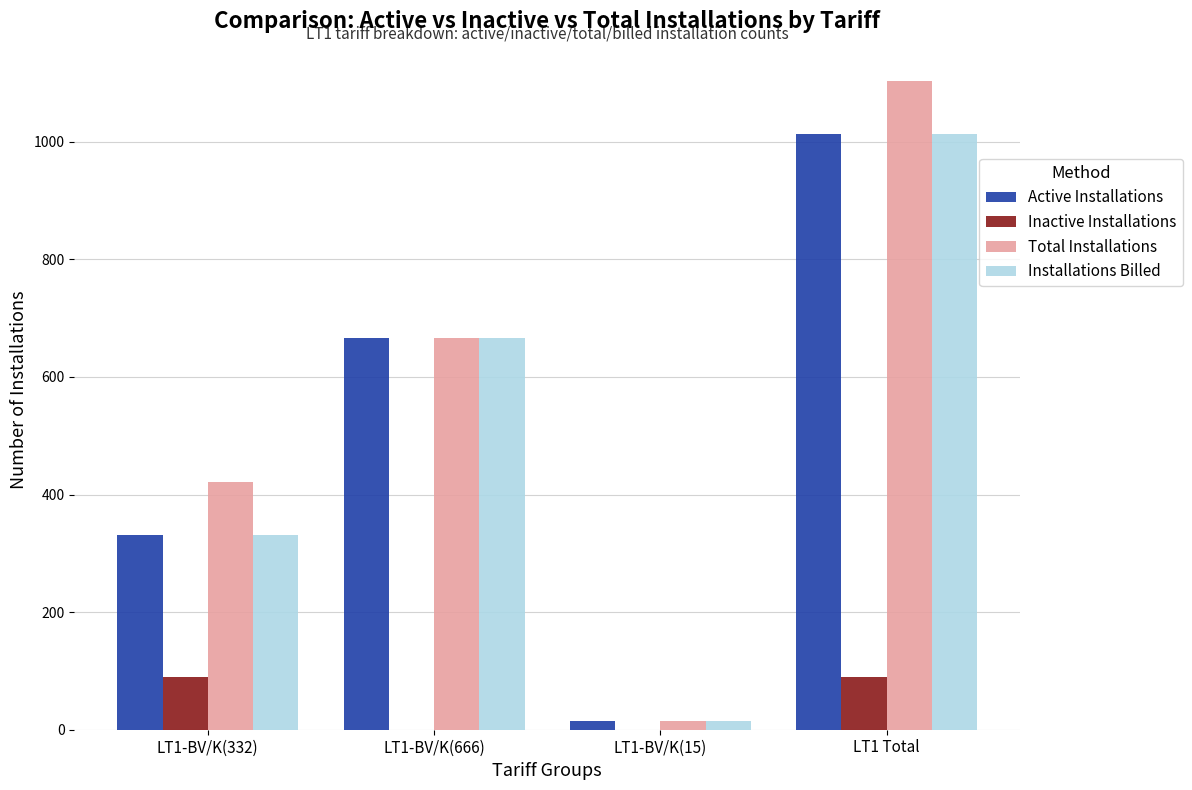

The Installations Billed series shows 1056 at LT1-BV/K(666). True or false?

False